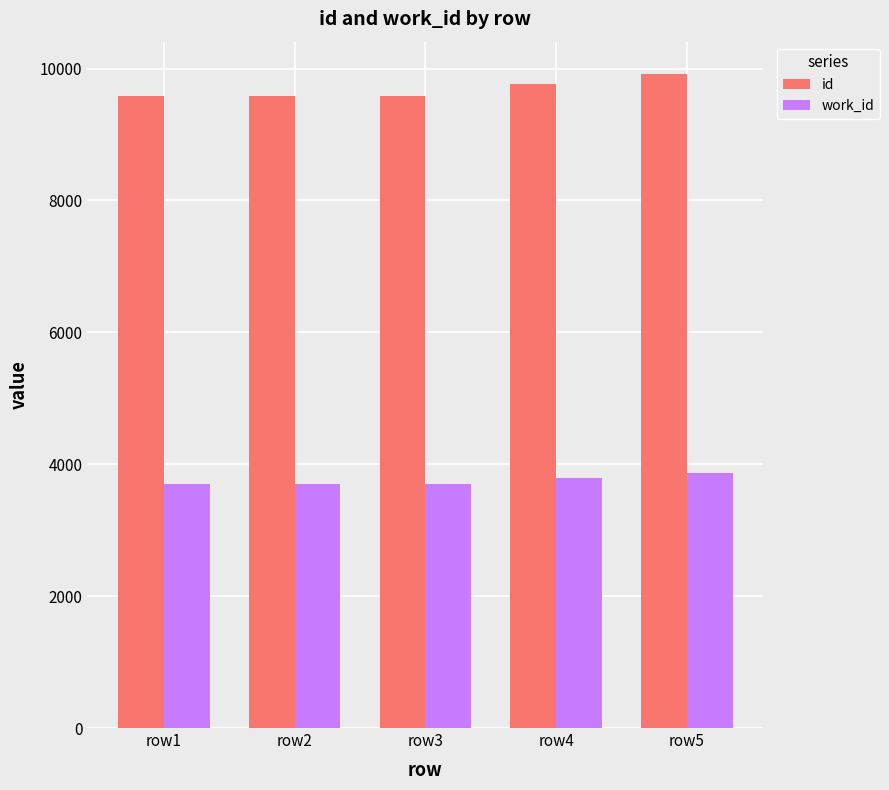

What is the difference between the second highest and second lowest values in the id series?

186